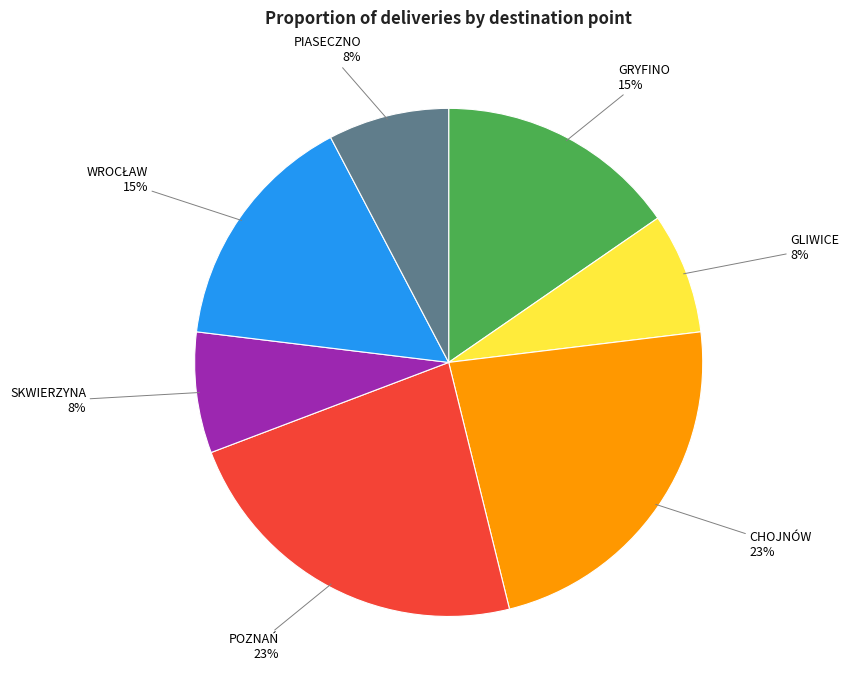

Is the sum of POZNAŃ and PIASECZNO greater than half?

No